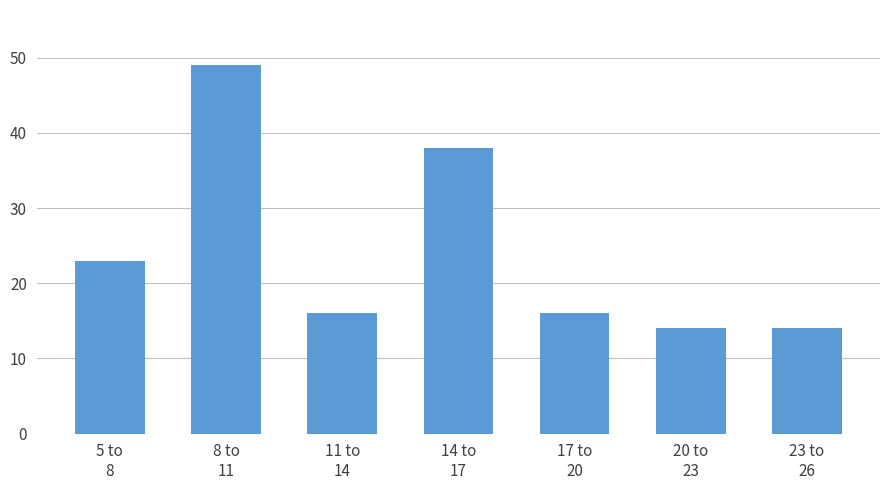

Reading left to right, extract all data points from this chart.

23	49	16	38	16	14	14